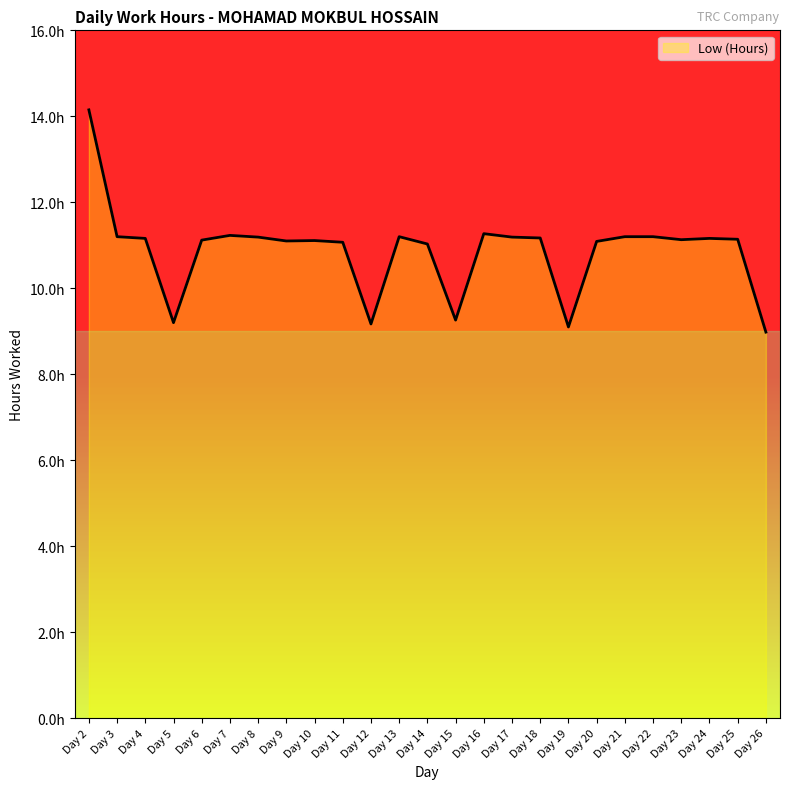

Reading right to left, what are all the values shown in this chart?

Day 26=9.0	Day 25=11.1	Day 24=11.2	Day 23=11.1	Day 22=11.2	Day 21=11.2	Day 20=11.1	Day 19=9.1	Day 18=11.2	Day 17=11.2	Day 16=11.3	Day 15=9.3	Day 14=11.0	Day 13=11.2	Day 12=9.2	Day 11=11.1	Day 10=11.1	Day 9=11.1	Day 8=11.2	Day 7=11.2	Day 6=11.1	Day 5=9.2	Day 4=11.2	Day 3=11.2	Day 2=14.2